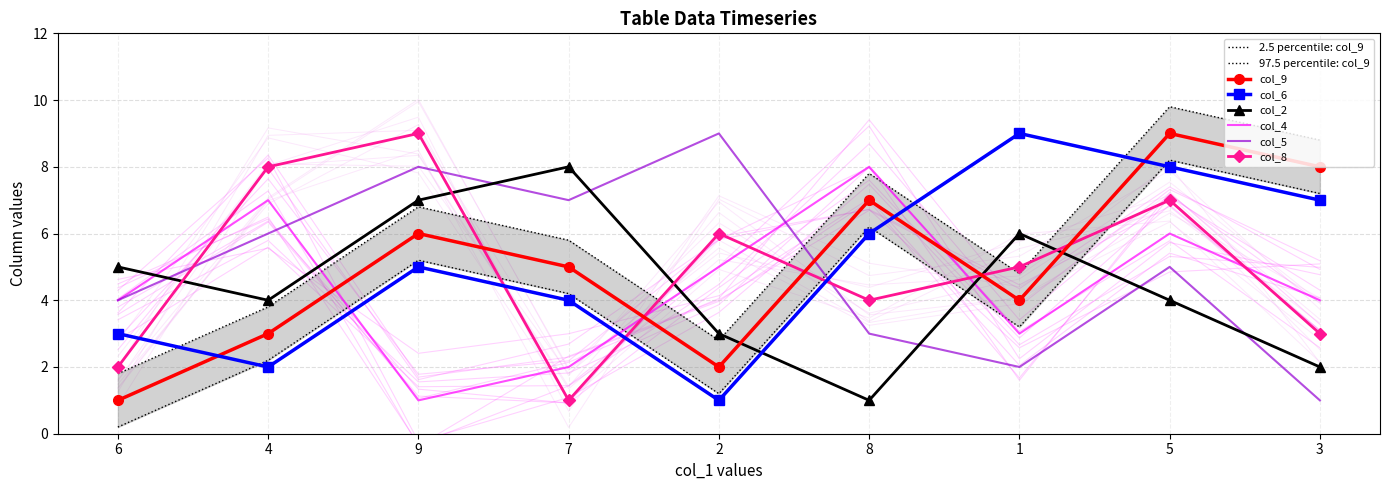

List the series in order of their peak value, lowest first.

col_2, col_4, col_9, col_6, col_5, col_8